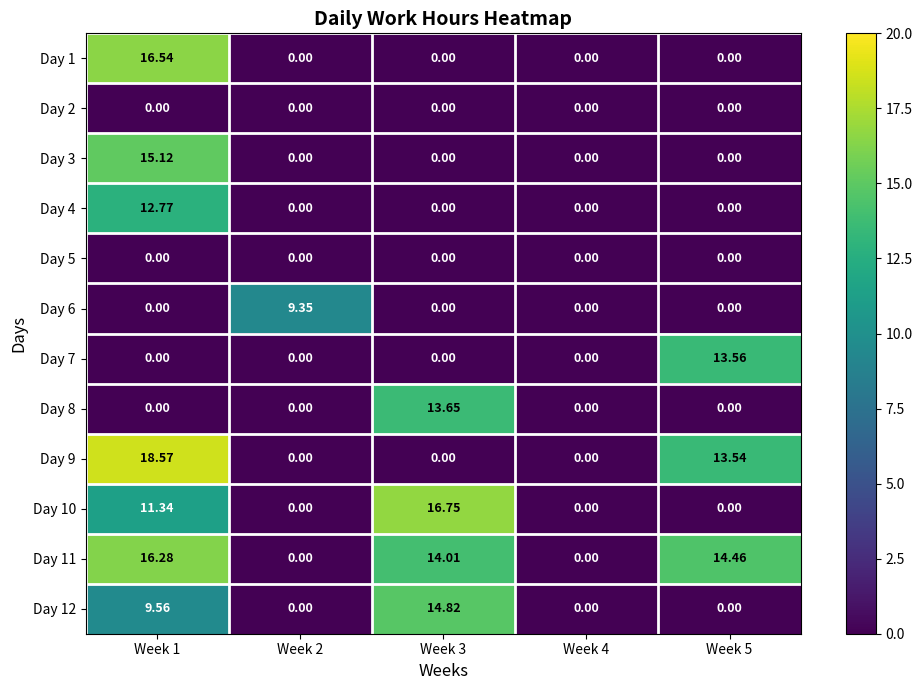

Reading left to right, list all the values displayed in this chart.

Day 1: Week 1=16.5	Week 2=0.0	Week 3=0.0	Week 4=0.0	Week 5=0.0
Day 2: Week 1=0.0	Week 2=0.0	Week 3=0.0	Week 4=0.0	Week 5=0.0
Day 3: Week 1=15.1	Week 2=0.0	Week 3=0.0	Week 4=0.0	Week 5=0.0
Day 4: Week 1=12.8	Week 2=0.0	Week 3=0.0	Week 4=0.0	Week 5=0.0
Day 5: Week 1=0.0	Week 2=0.0	Week 3=0.0	Week 4=0.0	Week 5=0.0
Day 6: Week 1=0.0	Week 2=9.3	Week 3=0.0	Week 4=0.0	Week 5=0.0
Day 7: Week 1=0.0	Week 2=0.0	Week 3=0.0	Week 4=0.0	Week 5=13.6
Day 8: Week 1=0.0	Week 2=0.0	Week 3=13.7	Week 4=0.0	Week 5=0.0
Day 9: Week 1=18.6	Week 2=0.0	Week 3=0.0	Week 4=0.0	Week 5=13.5
Day 10: Week 1=11.3	Week 2=0.0	Week 3=16.8	Week 4=0.0	Week 5=0.0
Day 11: Week 1=16.3	Week 2=0.0	Week 3=14.0	Week 4=0.0	Week 5=14.5
Day 12: Week 1=9.6	Week 2=0.0	Week 3=14.8	Week 4=0.0	Week 5=0.0